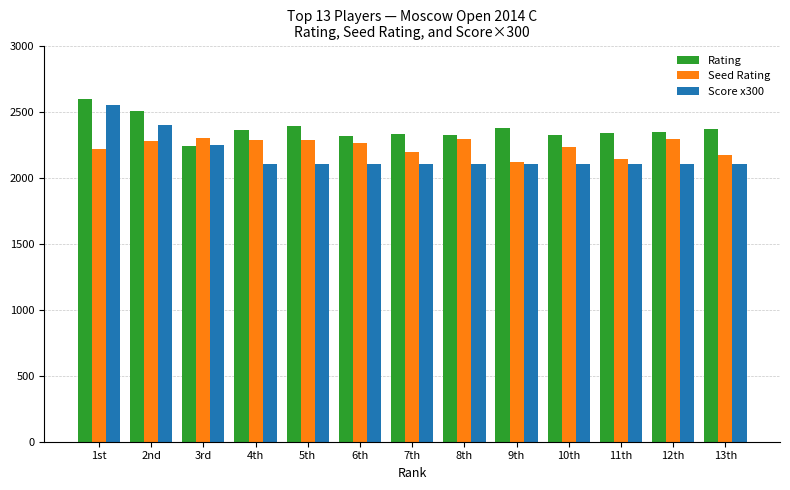

At which label does Rating reach its peak?

1st